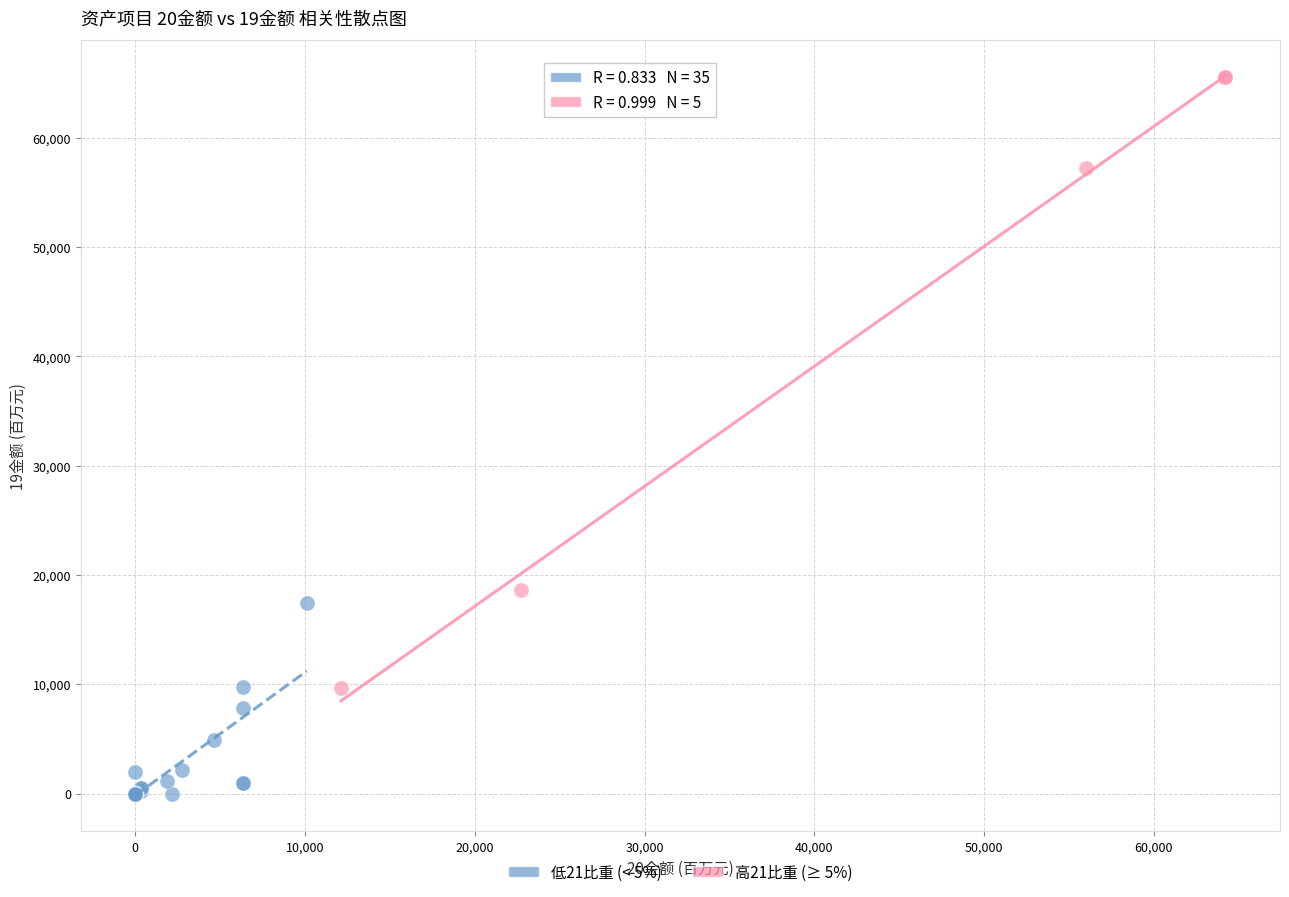

What are all the series names shown in the legend?

低21比重 (< 5%), 高21比重 (≥ 5%)